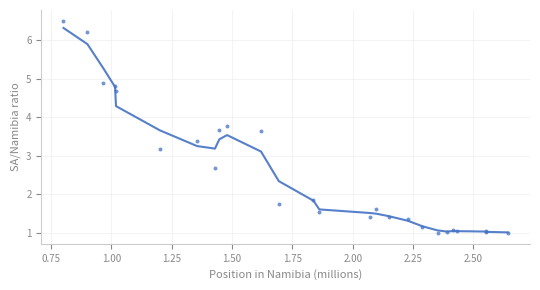

What Y value in the scatter plot is closest to 3?

3.2